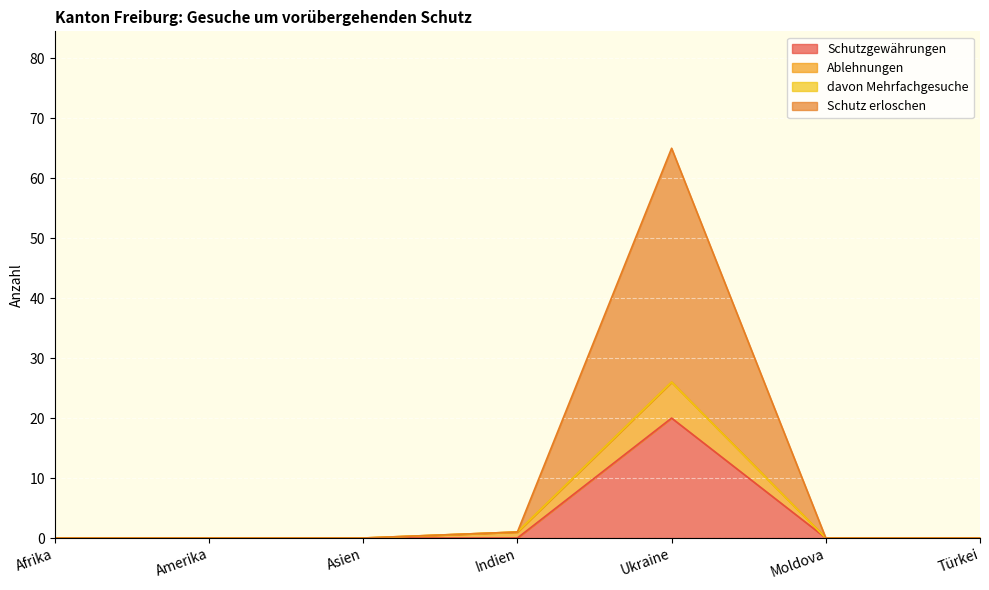

The Schutzgewährungen series shows 0 at Türkei. True or false?

True